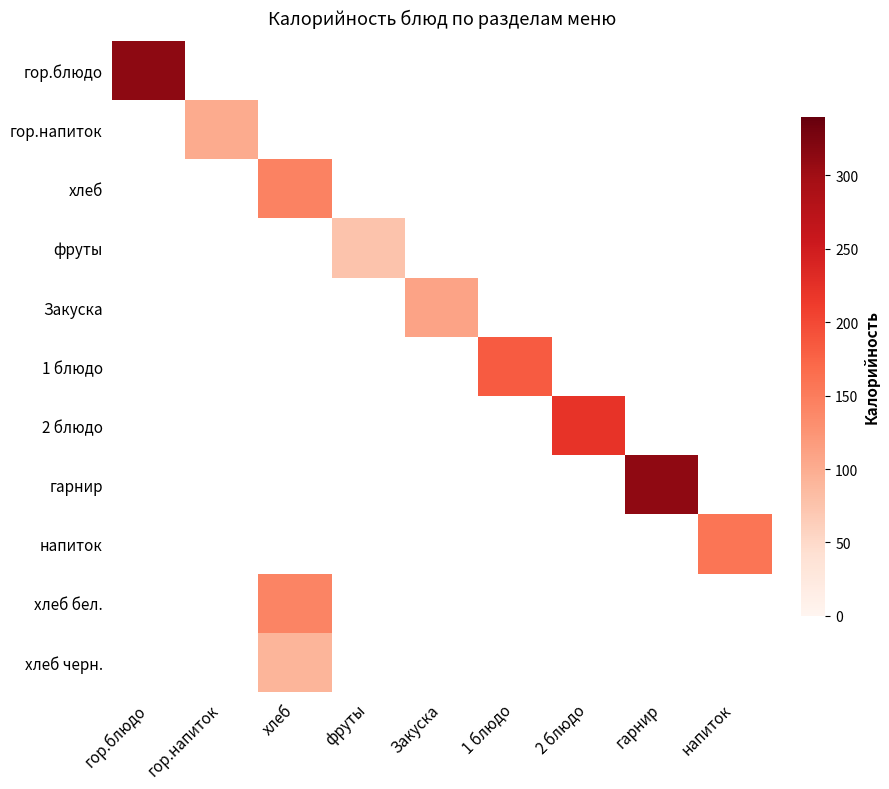

List the series in order of their peak value, highest first.

гор.блюдо, гарнир, 2 блюдо, 1 блюдо, напиток, хлеб, хлеб бел., Закуска, гор.напиток, хлеб черн., фруты